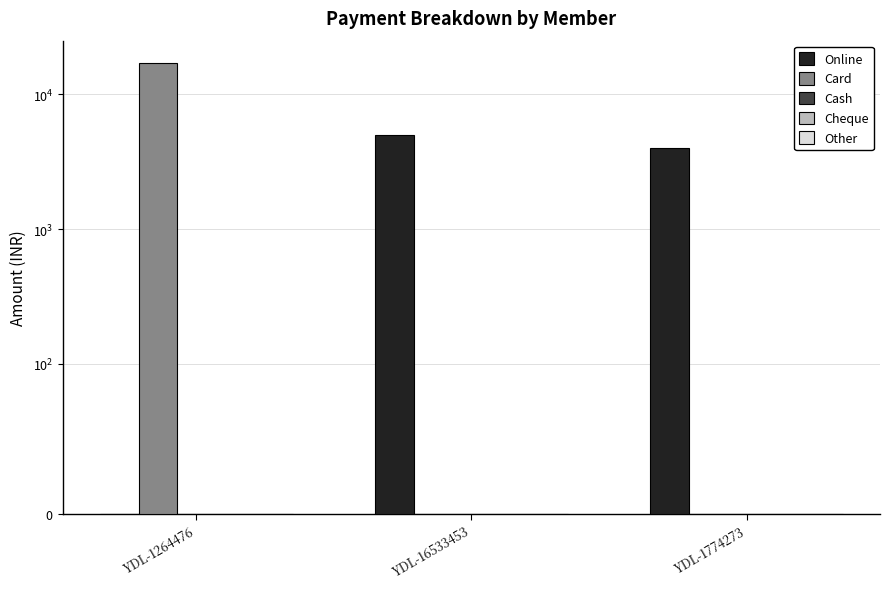

The Cash series shows 0 at YDL-1774273. True or false?

True